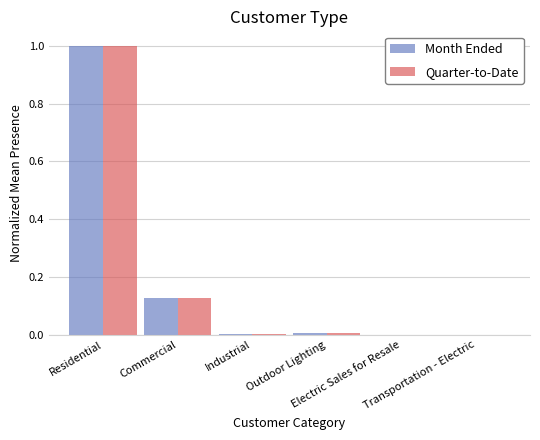

What is the sum of the Month Ended values at Residential and Electric Sales for Resale?

1.0